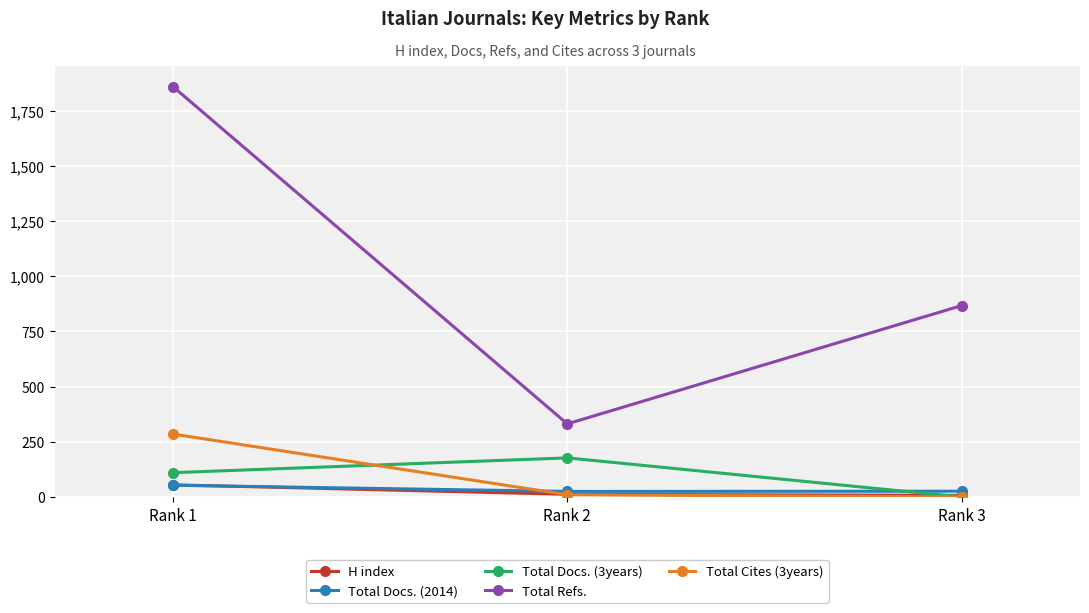

What is the maximum value shown in the chart?

1859